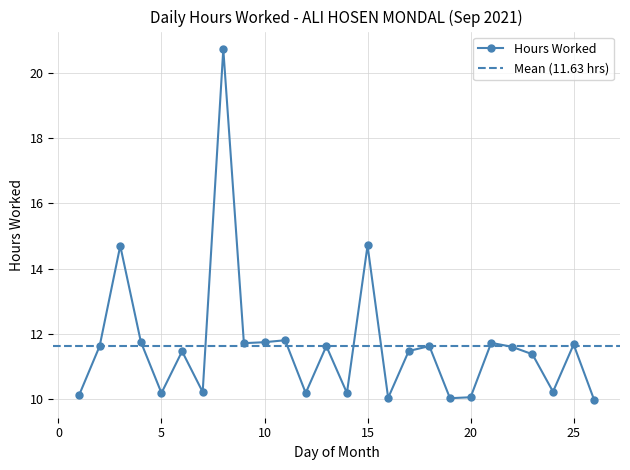

Which has a higher value, 26 or 20?

20